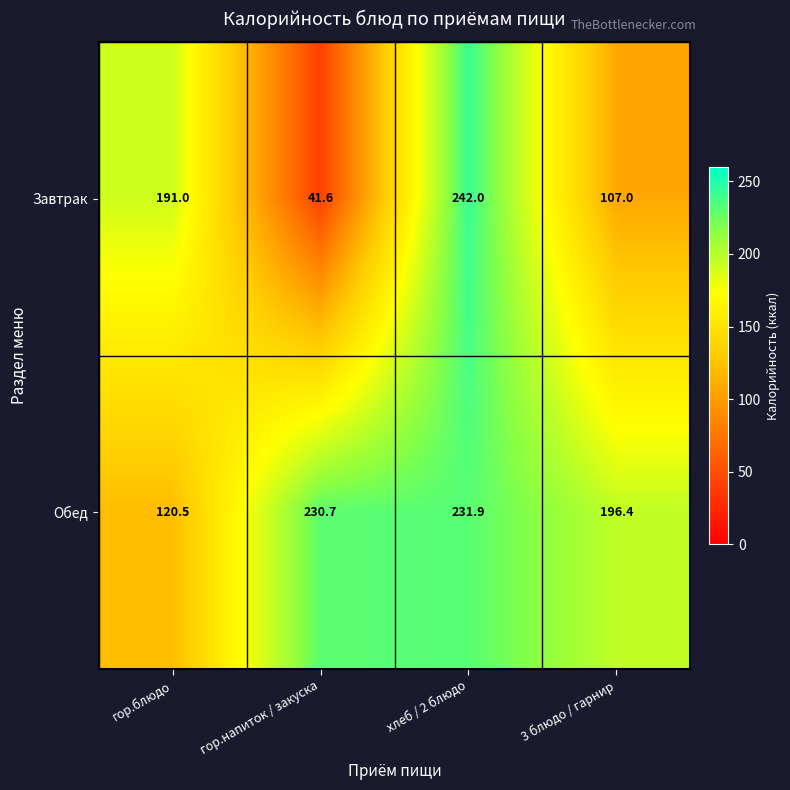

List the series in order of their peak value, lowest first.

Обед, Завтрак